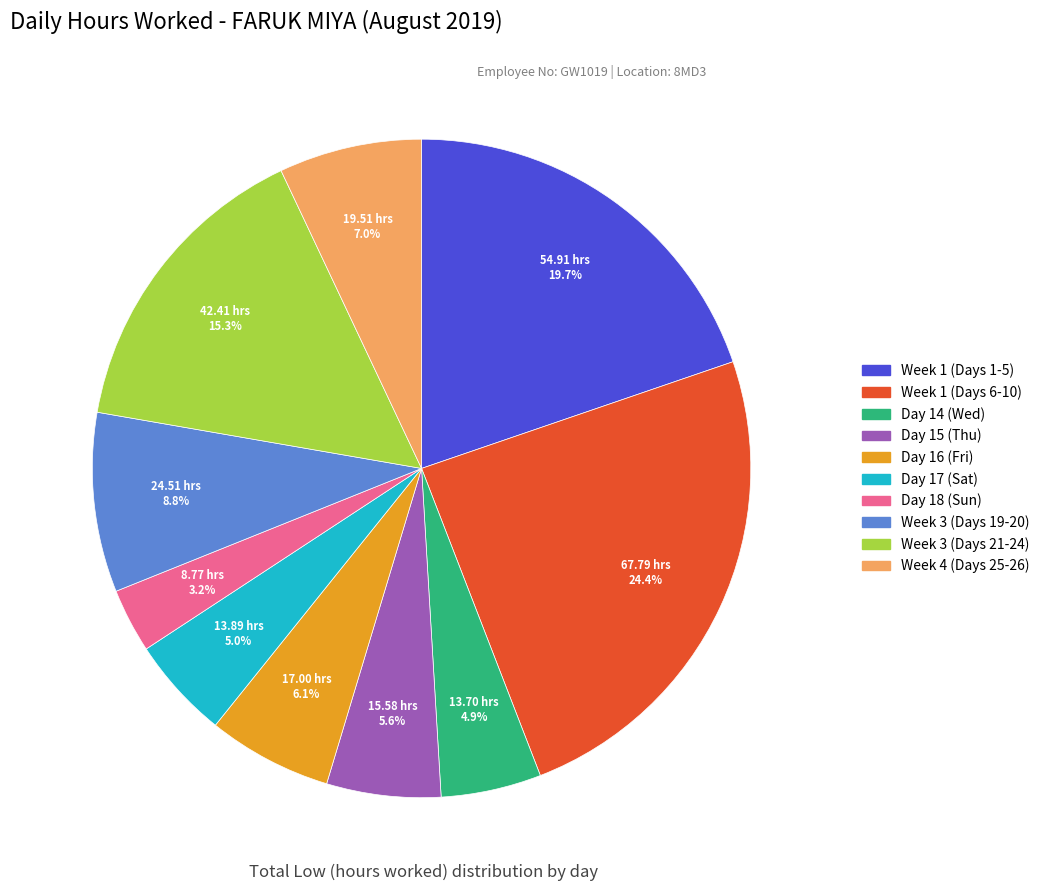

Is there a majority slice in this chart?

No